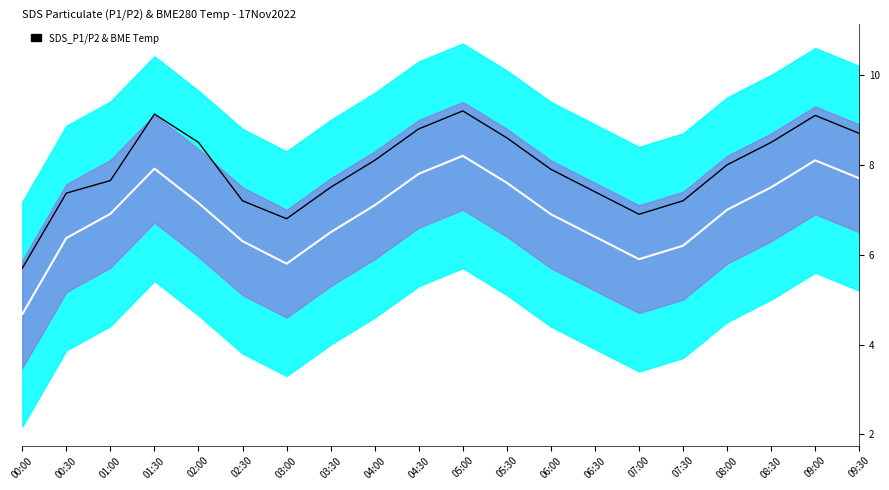

What is the difference between the maximum and second lowest values in the Mid (P1+P2)/2 series?

2.4